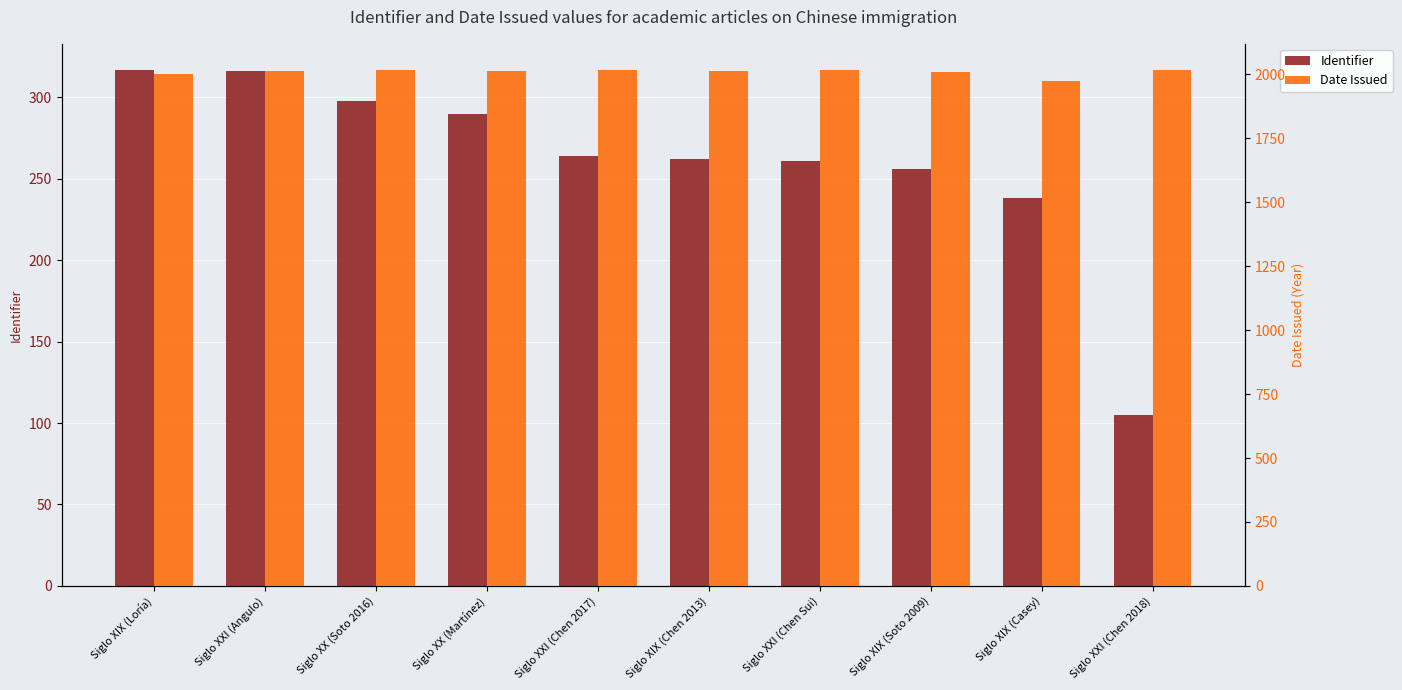

Between Siglo XIX (Chen 2013) and Siglo XIX (Soto 2009), which is larger?

Siglo XIX (Chen 2013)